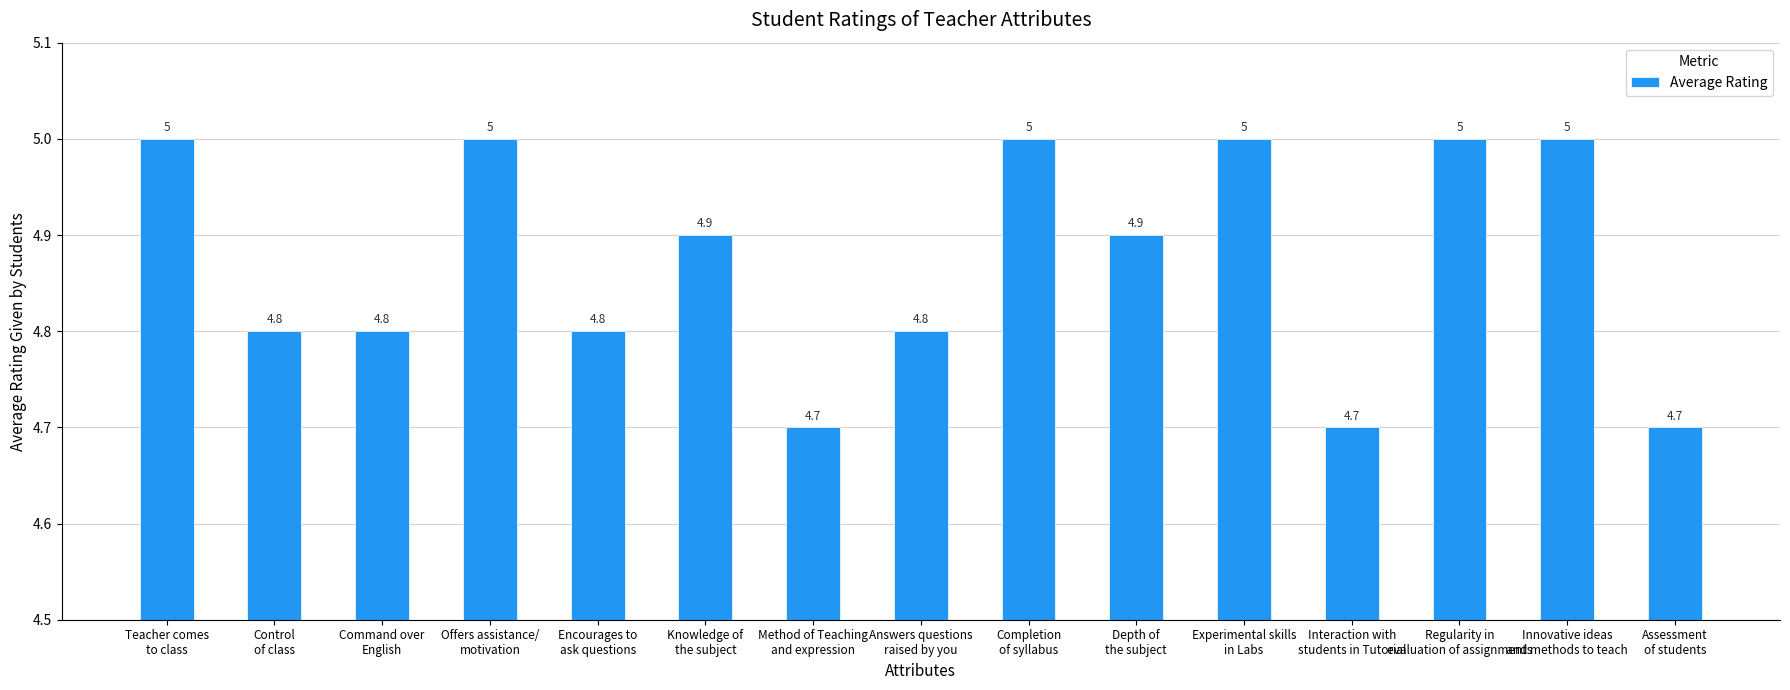

What is the value of the 2nd bar from the left?

4.8